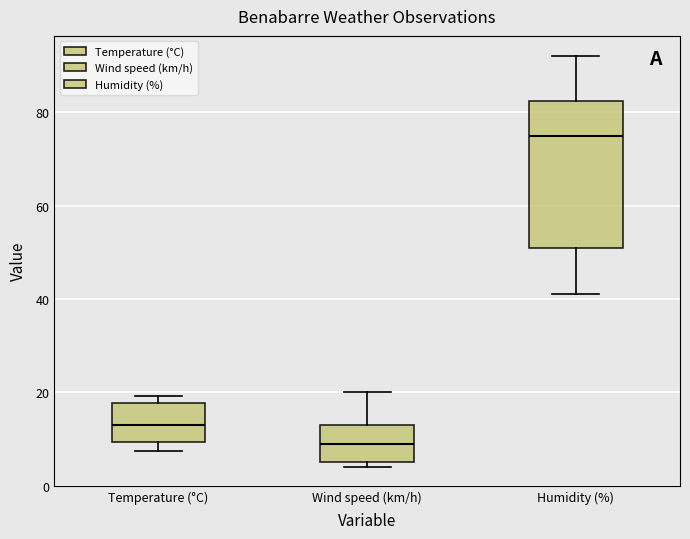

Reading left to right, read every box against the y-axis: the position of its median line, the range the box covers, and the ends of its whiskers. The values are not printed on the chart, so give them approximately, as read against the axis.

Temperature (°C): median 12, box 10 to 18, whiskers 8 to 20
Wind speed (km/h): median 10, box 6 to 14, whiskers 4 to 20
Humidity (%): median 76, box 52 to 82, whiskers 42 to 92